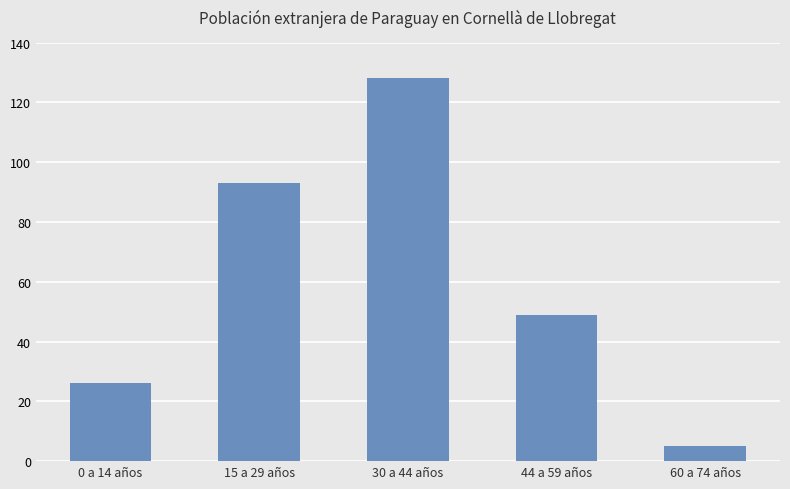

True or false: the data shows 180 at 30 a 44 años.

False